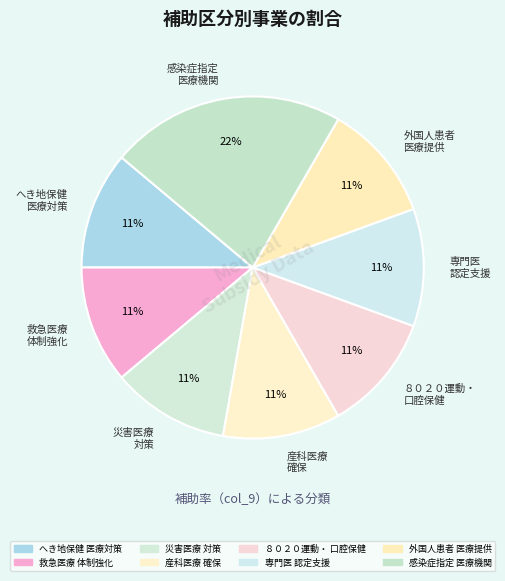

Between 専門医 認定支援 and 感染症指定 医療機関, which is larger?

感染症指定 医療機関